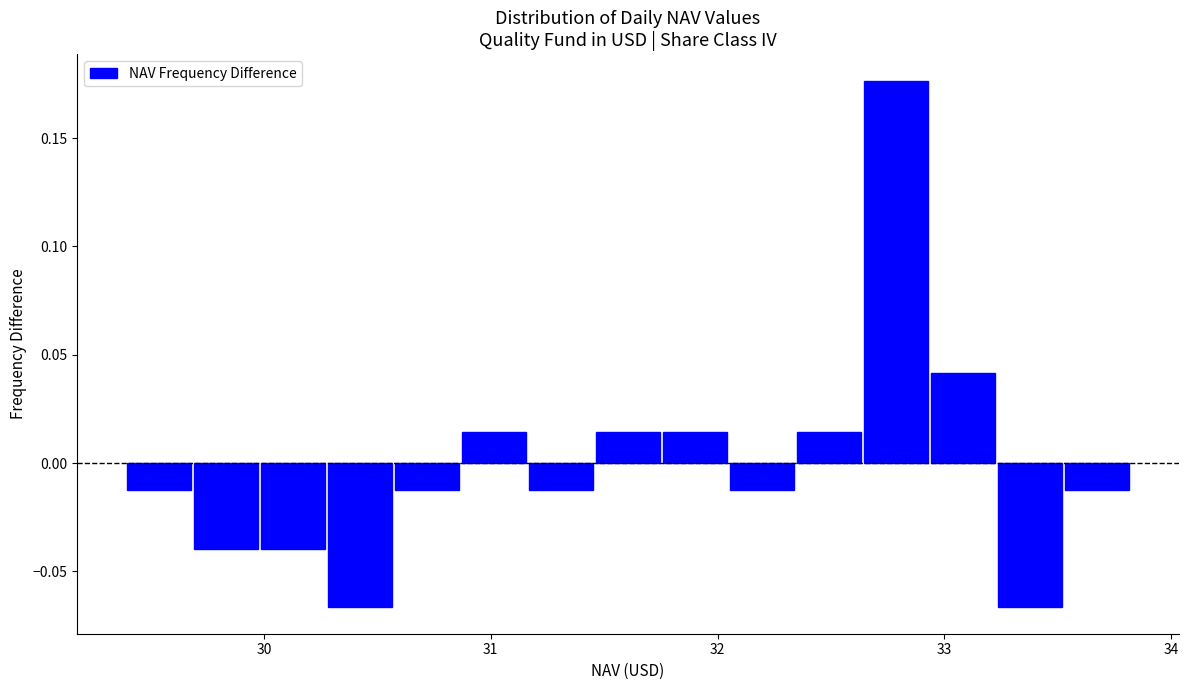

Read against the x-axis, roughly where is the centre of the tallest bar?

32.8